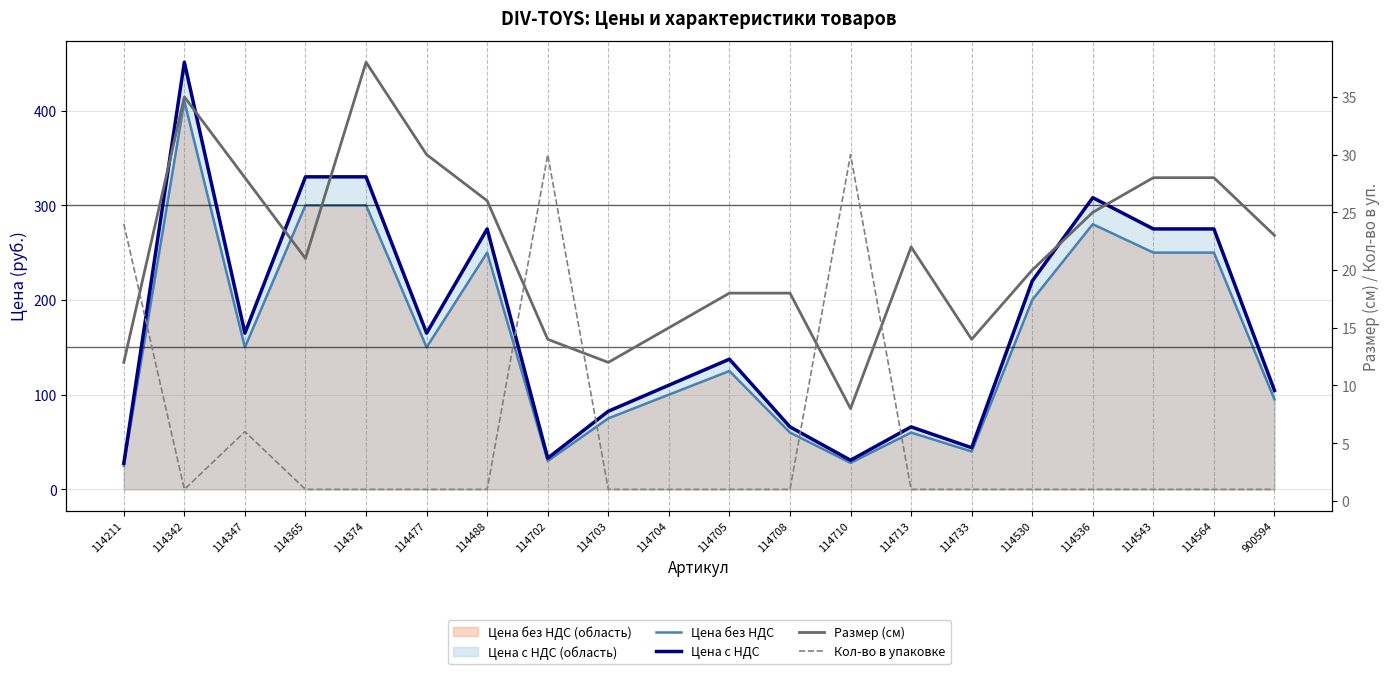

What value does the Кол-во в упаковке series have at 114365?

1.0